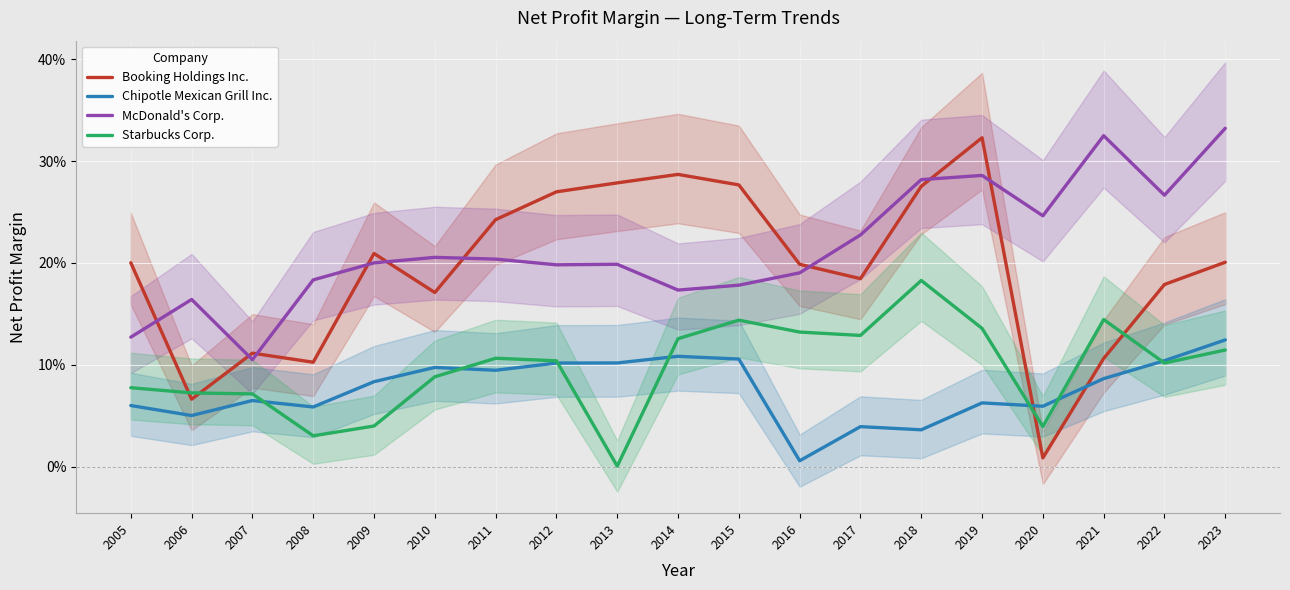

What is the sum of the Chipotle Mexican Grill Inc. values at 2012 and 2023?

0.2